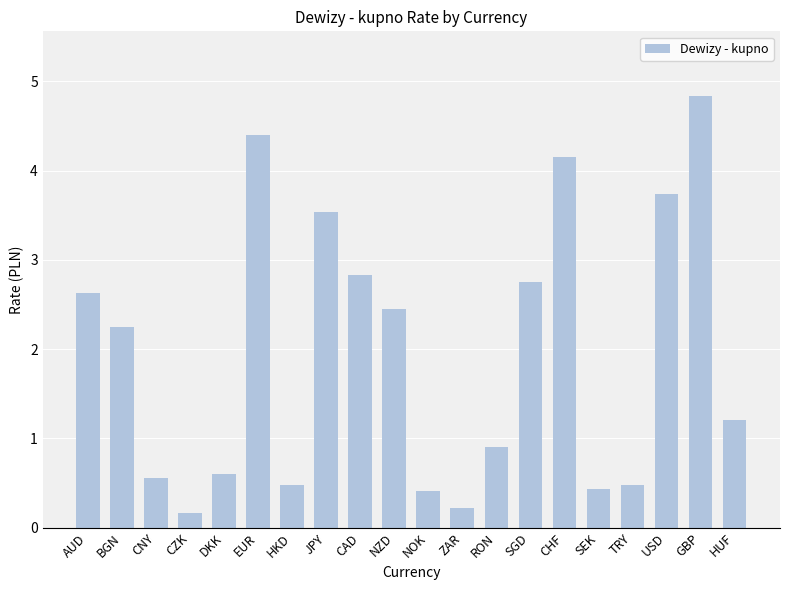

Is it true that the value at TRY is 0.5?

True